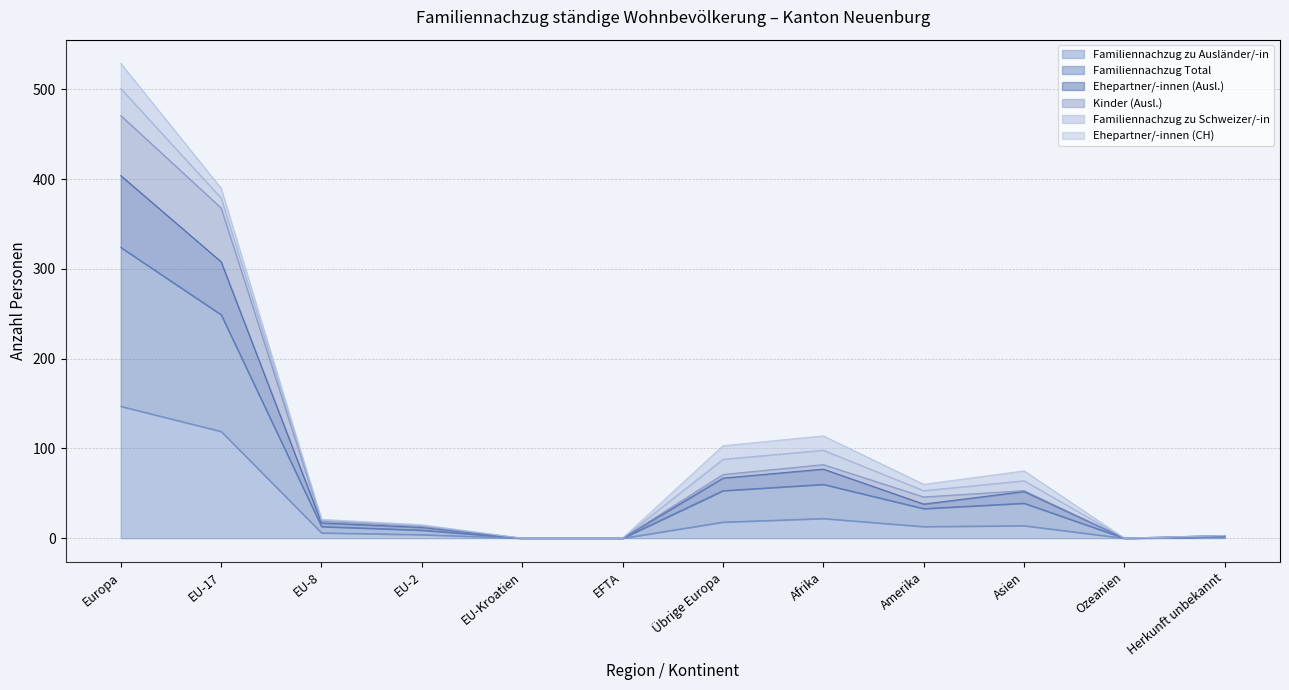

At which category is the sum across all series the highest?

Europa